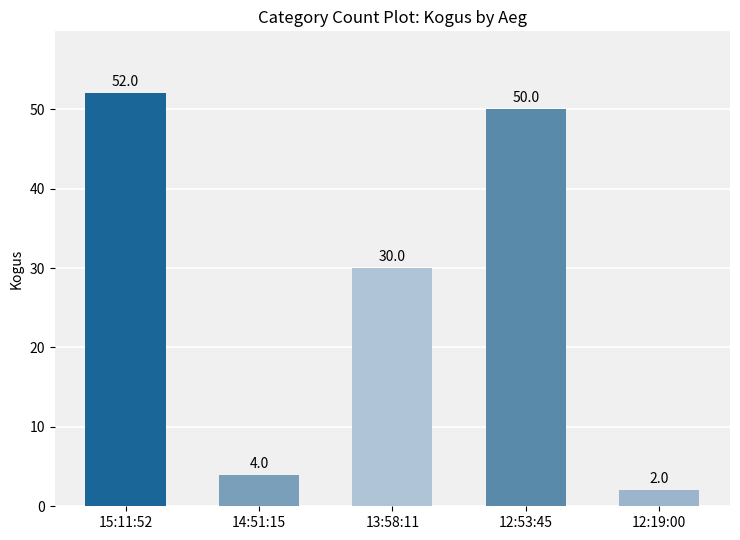

The chart shows a value of 4 at 14:51:15. True or false?

True